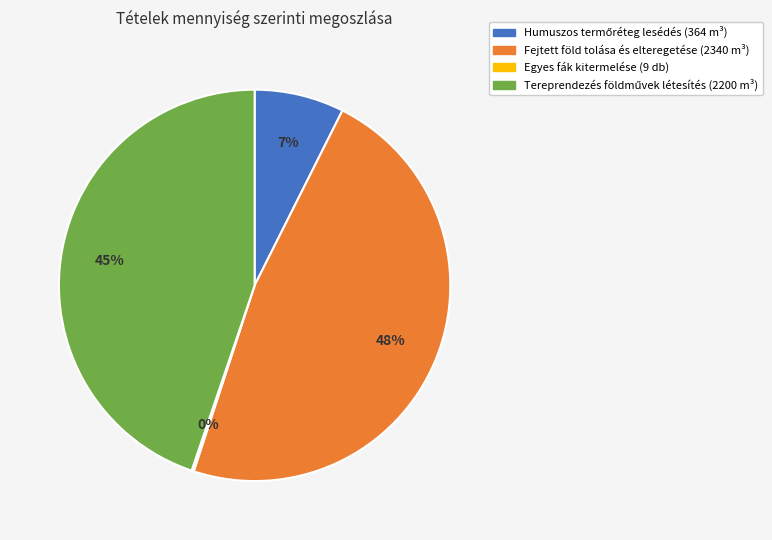

To the nearest percent, what is the average slice percentage?

25%